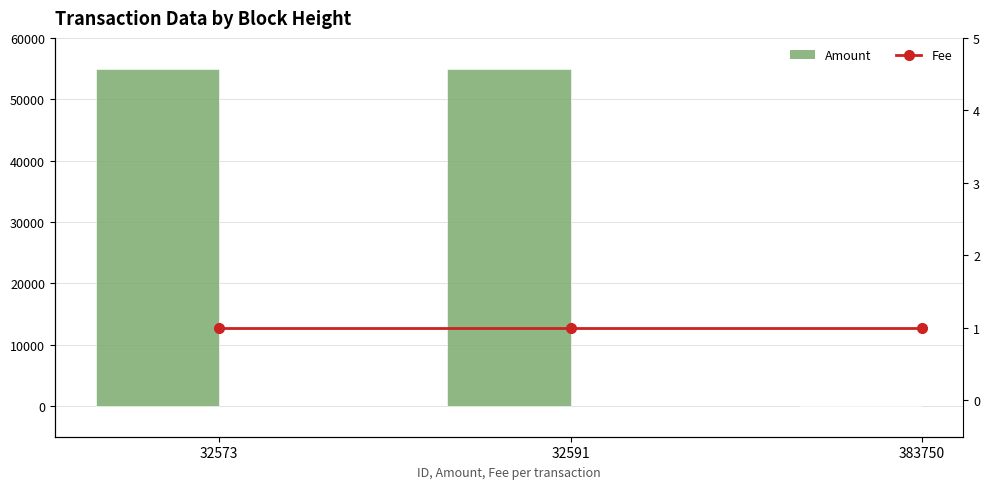

Between 32573 and 383750, which series saw the biggest shift?

Amount